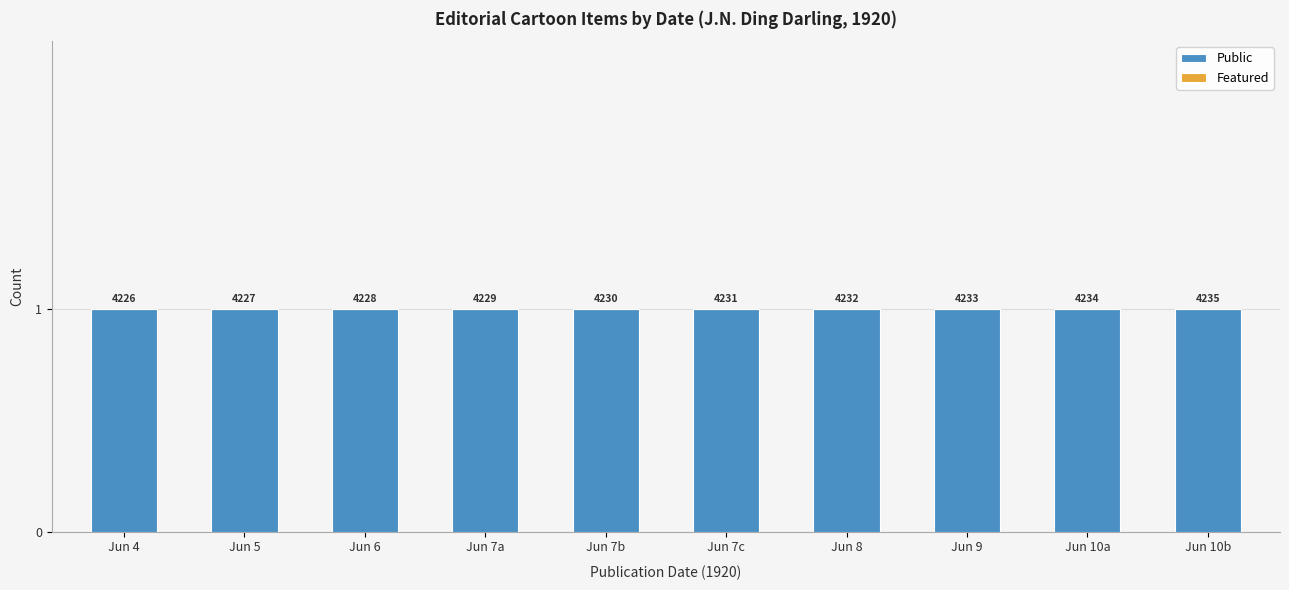

Reading right to left, extract all data points from this chart.

Public: 1	1	1	1	1	1	1	1	1	1
Featured: 0	0	0	0	0	0	0	0	0	0